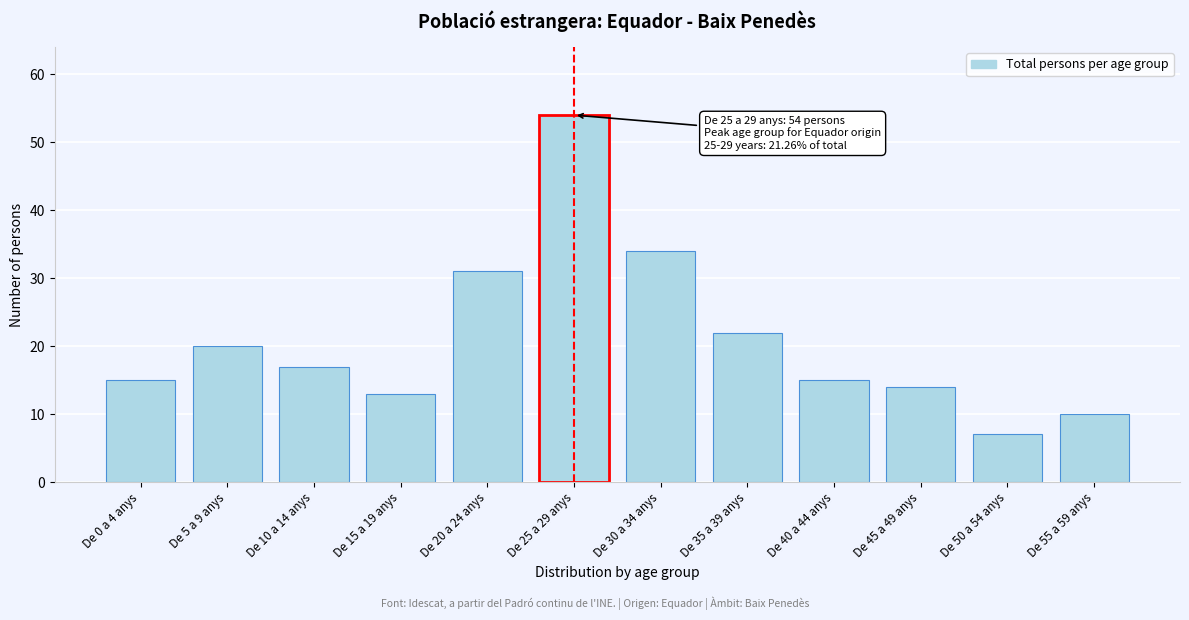

Reading left to right, what are all the values shown in this chart?

De 0 a 4 anys=15	De 5 a 9 anys=20	De 10 a 14 anys=17	De 15 a 19 anys=13	De 20 a 24 anys=31	De 25 a 29 anys=54	De 30 a 34 anys=34	De 35 a 39 anys=22	De 40 a 44 anys=15	De 45 a 49 anys=14	De 50 a 54 anys=7	De 55 a 59 anys=10